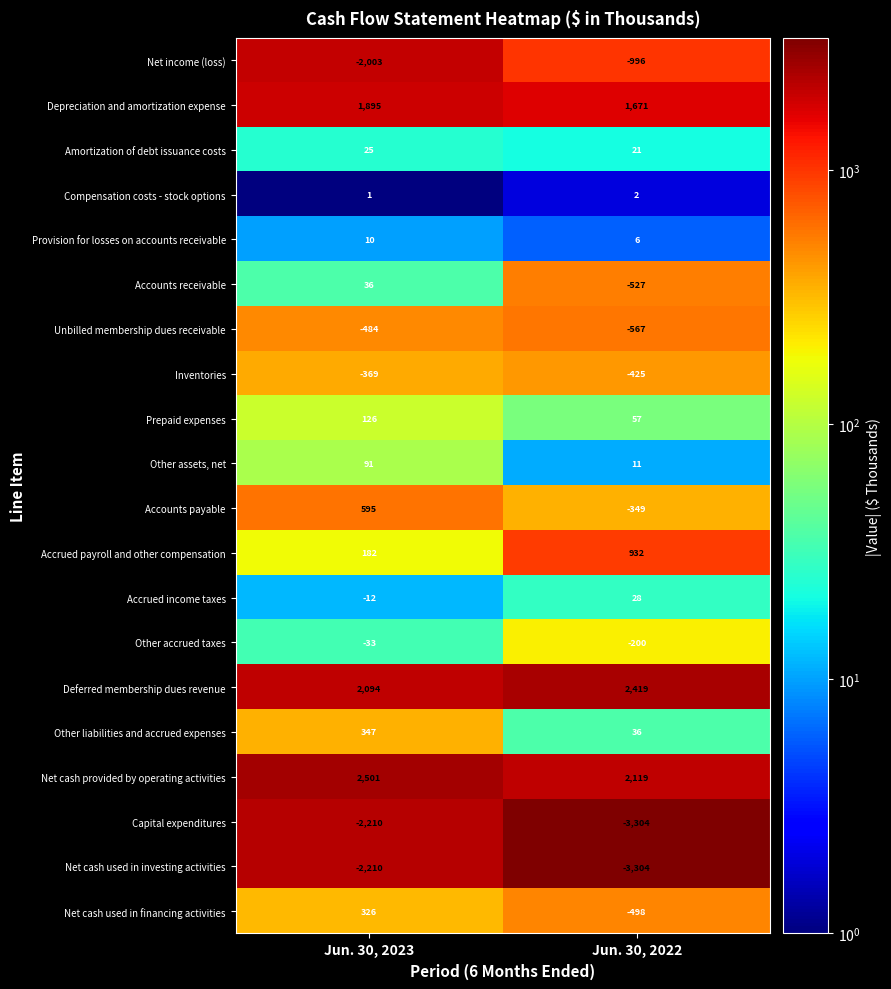

Count the number of data series in this chart.

20